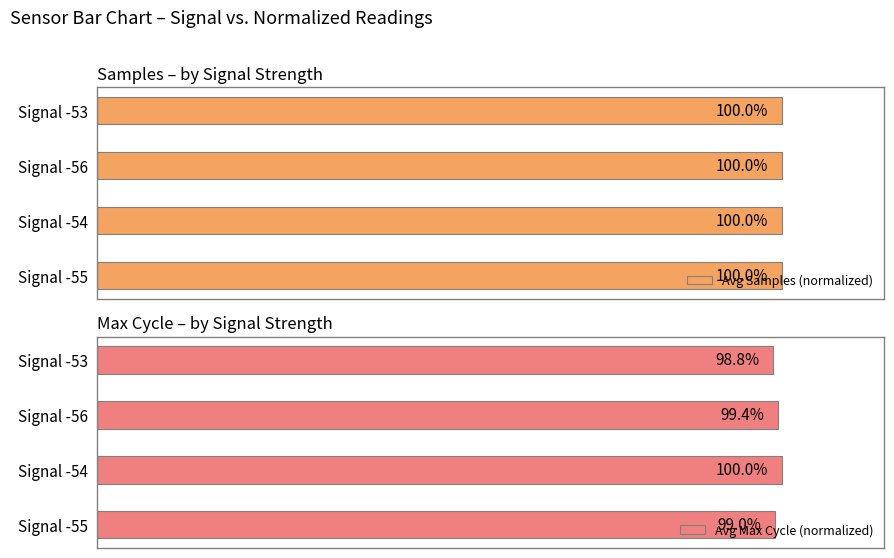

At how many categories does at least one series exceed 98?

4